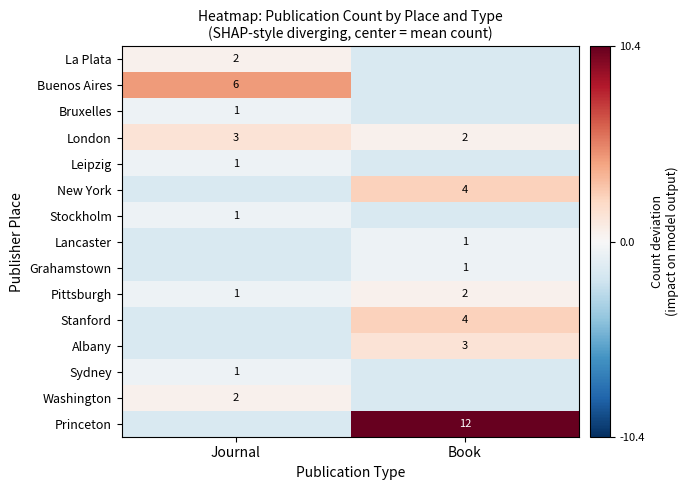

At which label is Pittsburgh closest to 1?

Journal